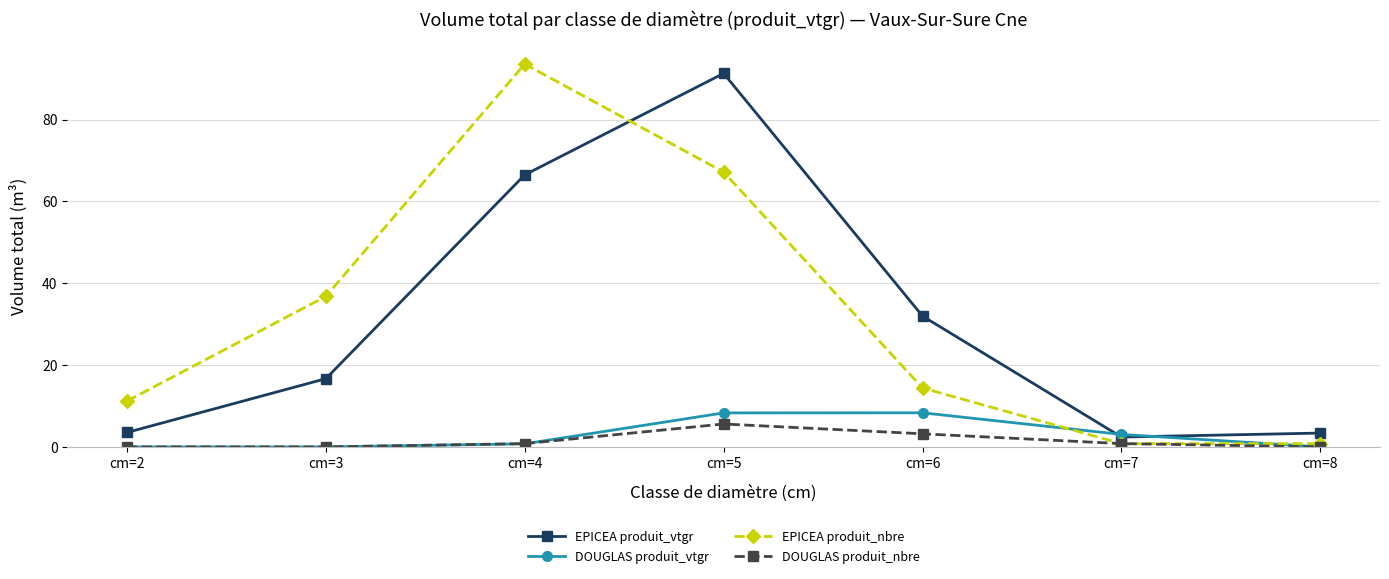

Where is the first local maximum for DOUGLAS produit_nbre?

cm=5